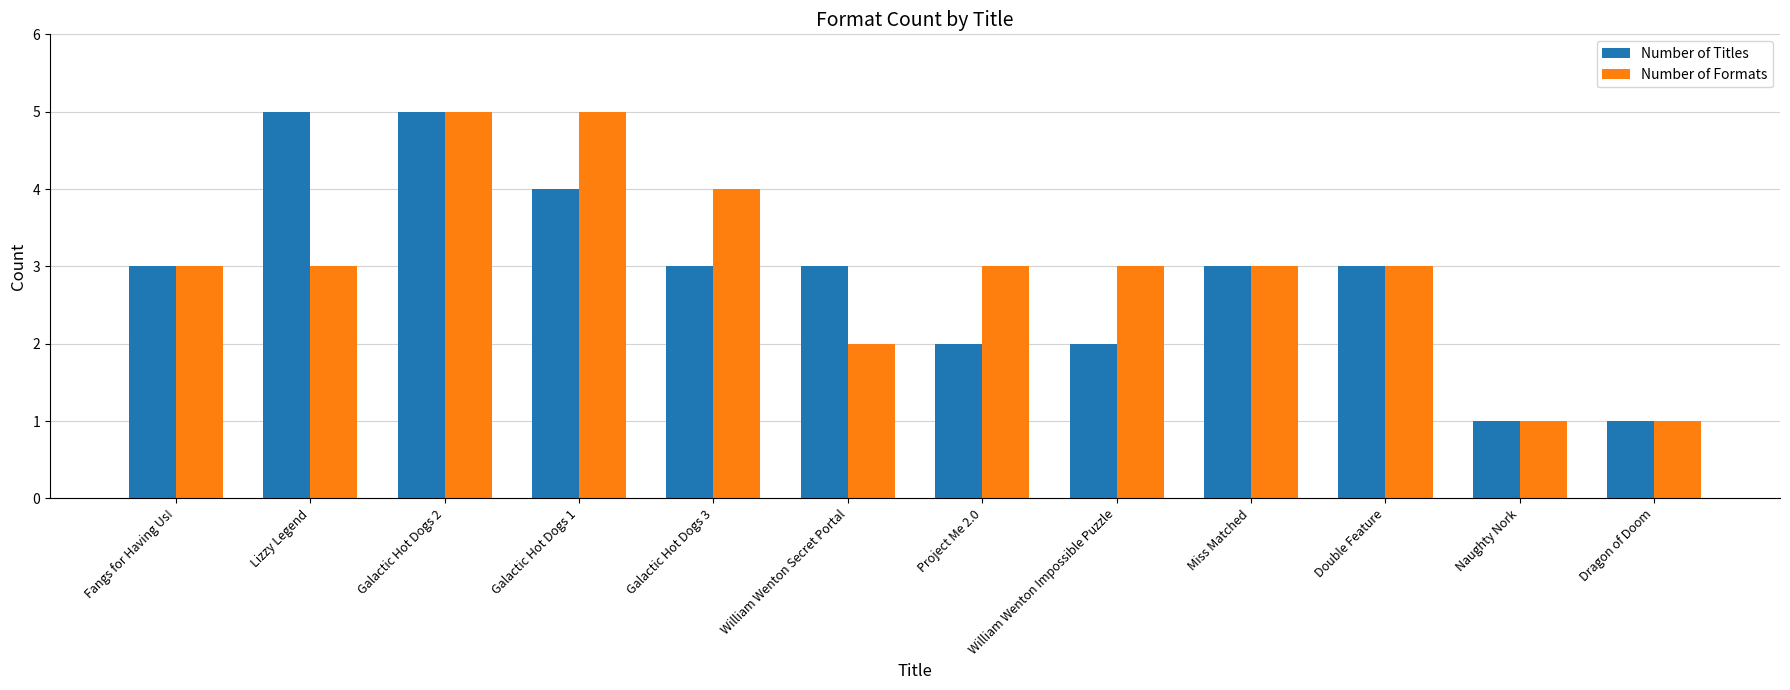

What is the difference between the maximum and minimum values in the Number of Formats series?

4